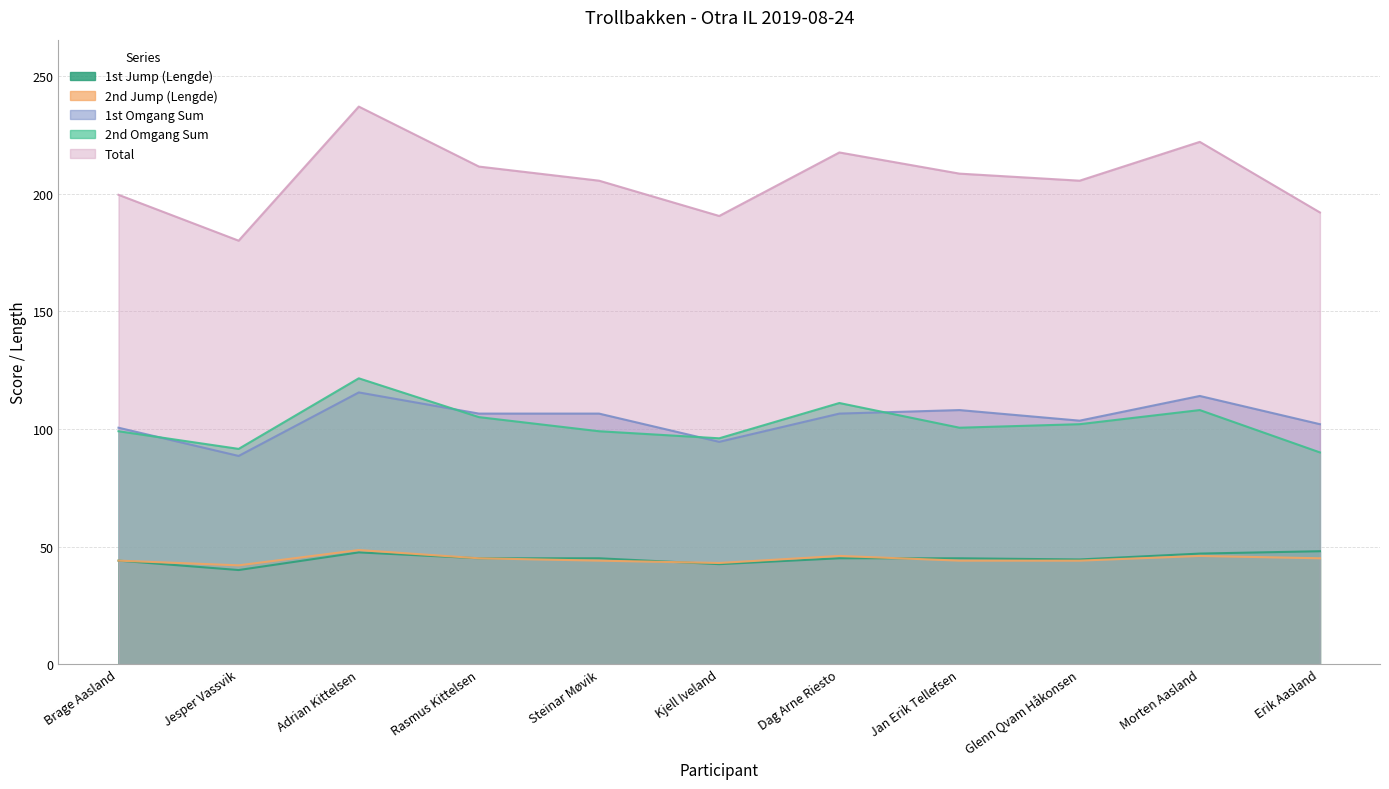

Where is the first local maximum for Total?

Adrian Kittelsen